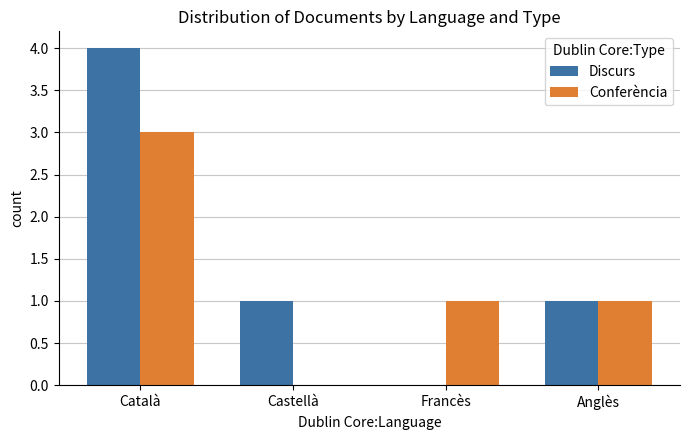

What value does the Discurs series have at Anglès?

1